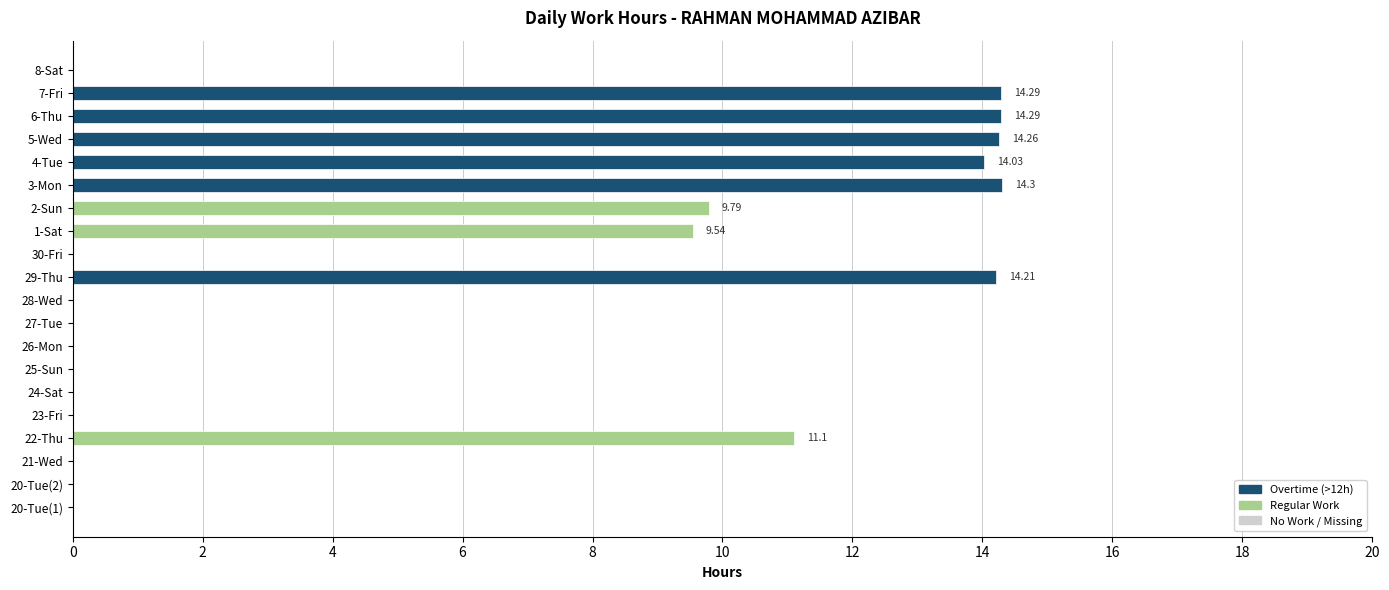

What is the sum of all values?

115.8